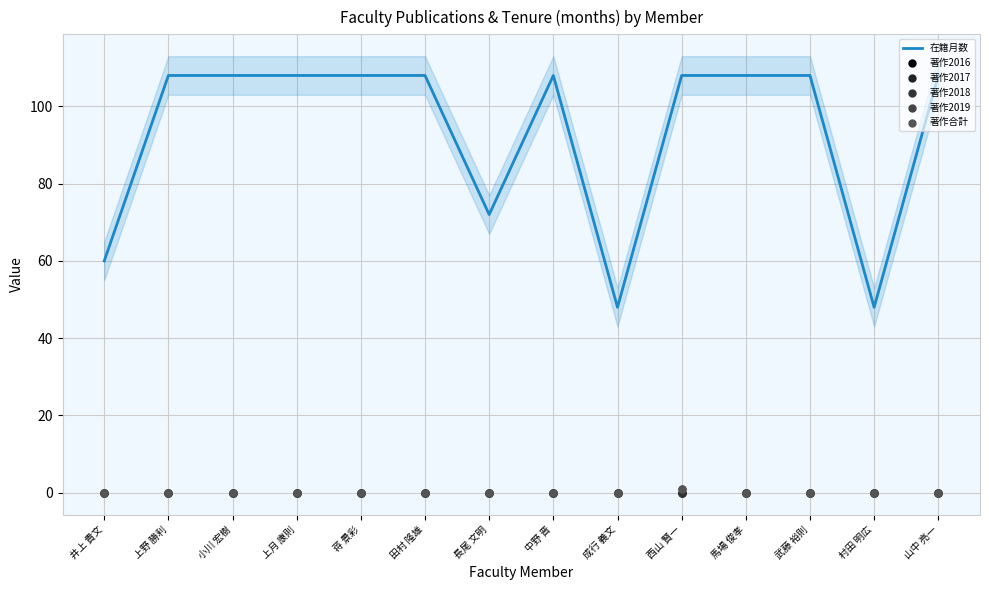

What is the total value across all series at 馬場 俊孝?

108